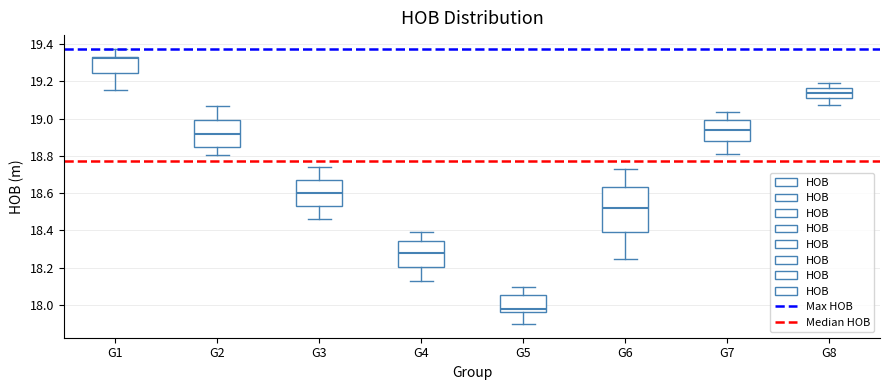

Which box's median line is the lowest?

G5